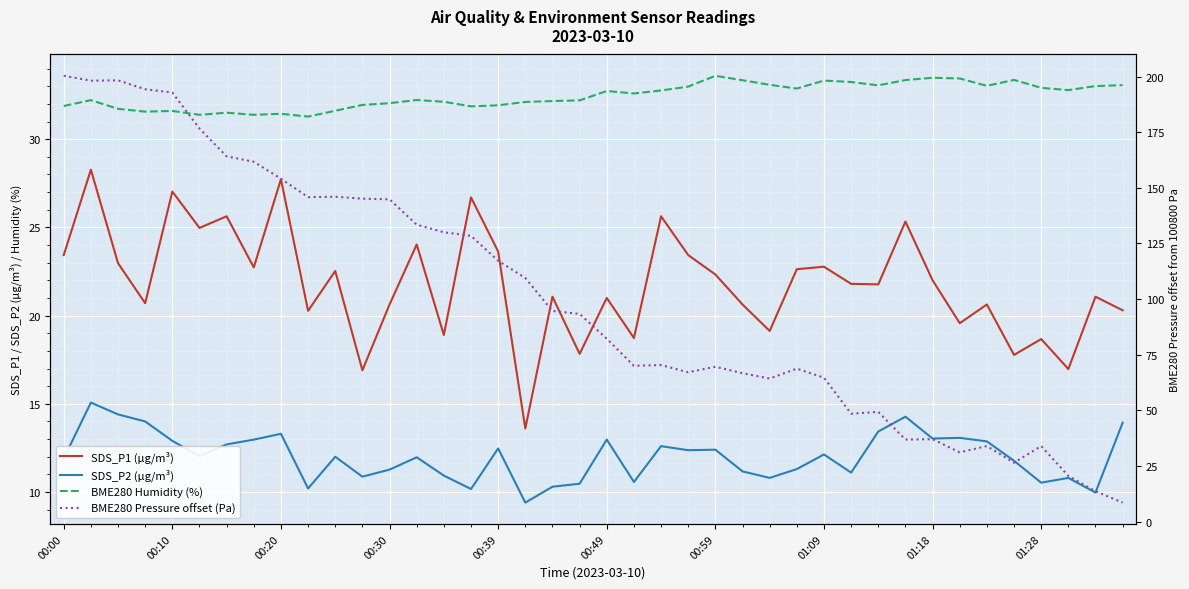

How many data points in BME280 Humidity (%) are less than 32?

13